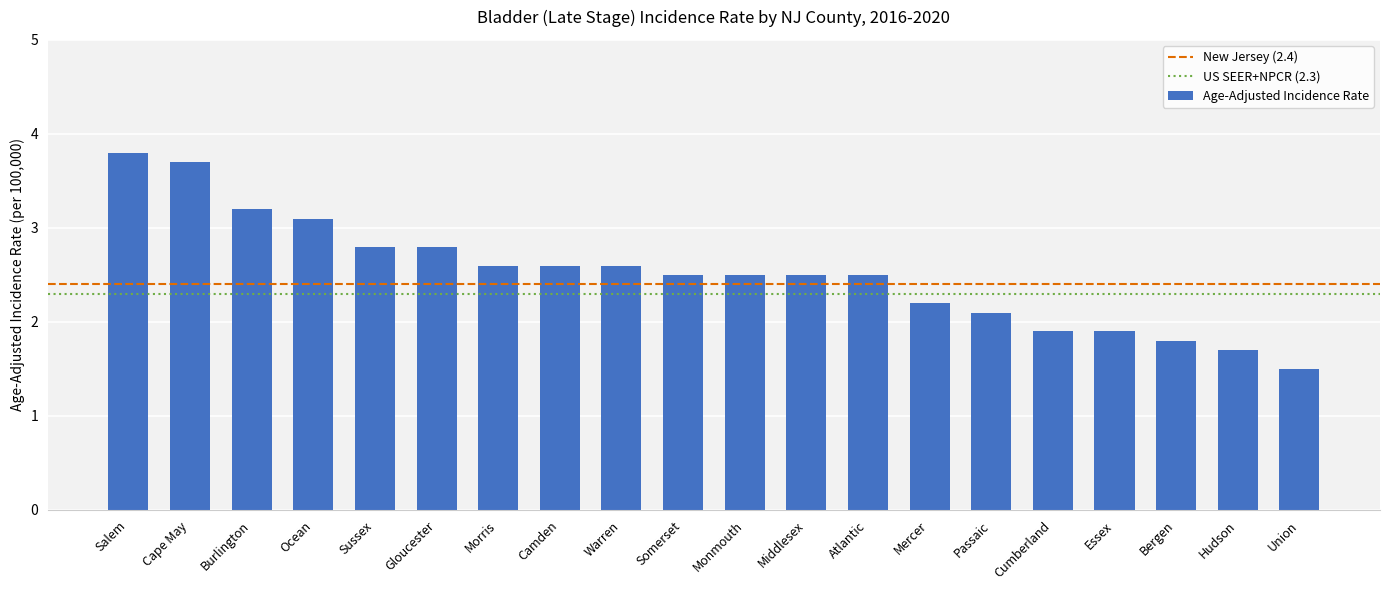

Reading left to right, what are all the values shown in this chart?

Salem=3.8	Cape May=3.7	Burlington=3.2	Ocean=3.1	Sussex=2.8	Gloucester=2.8	Morris=2.6	Camden=2.6	Warren=2.6	Somerset=2.5	Monmouth=2.5	Middlesex=2.5	Atlantic=2.5	Mercer=2.2	Passaic=2.1	Cumberland=1.9	Essex=1.9	Bergen=1.8	Hudson=1.7	Union=1.5